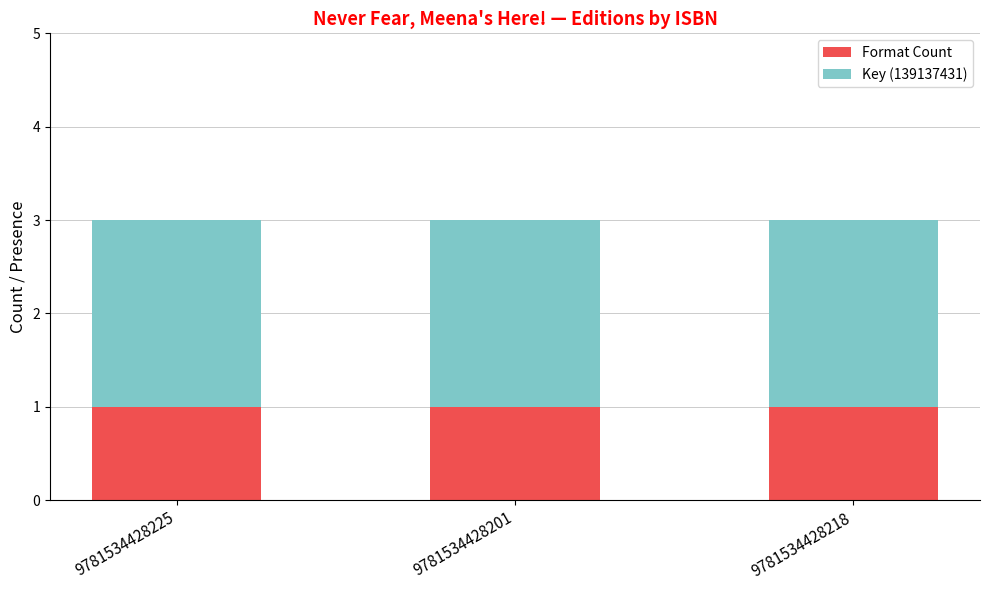

The Format Count series shows 0 at 9781534428225. True or false?

False